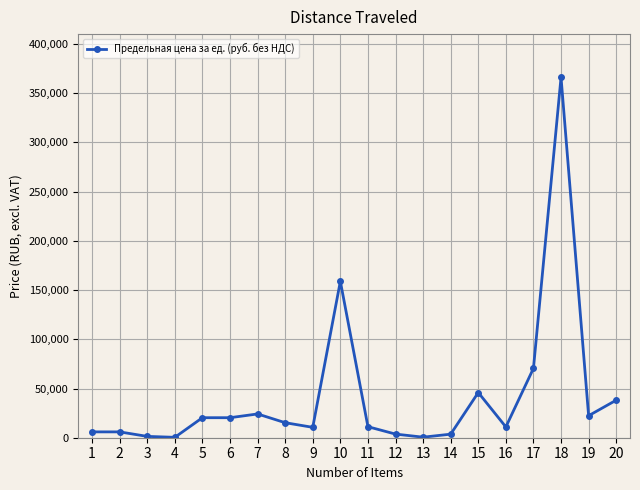

Which category has the highest value across all series?

18